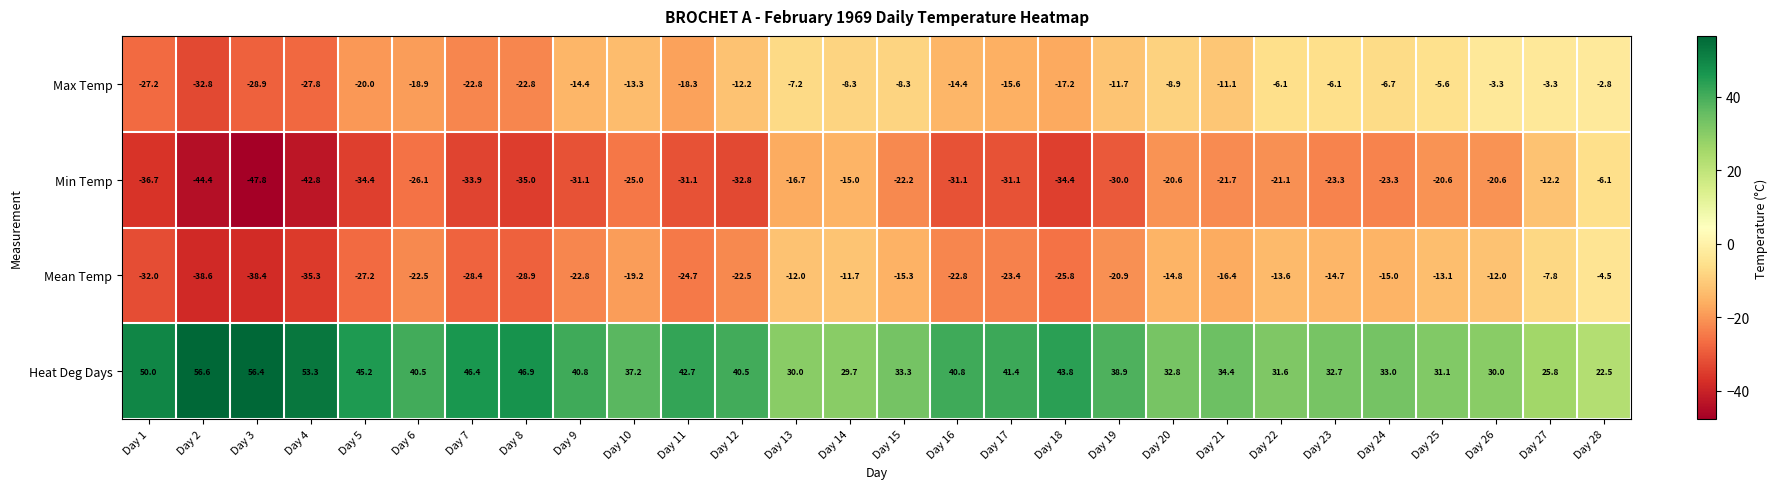

Which label corresponds to the smallest value in the chart?

Day 3